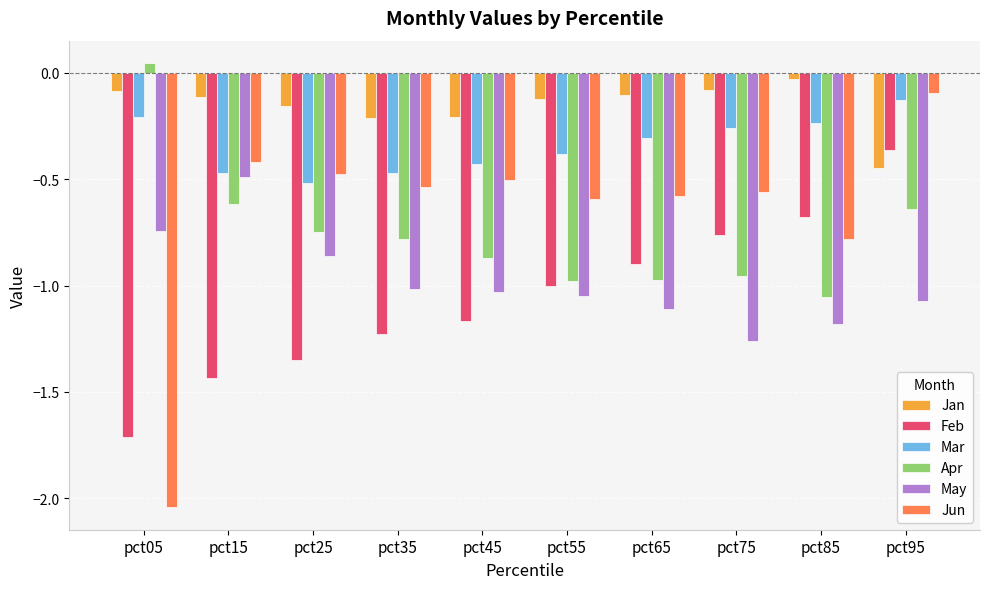

What is the difference between the maximum and second lowest values in the Jun series?

0.7